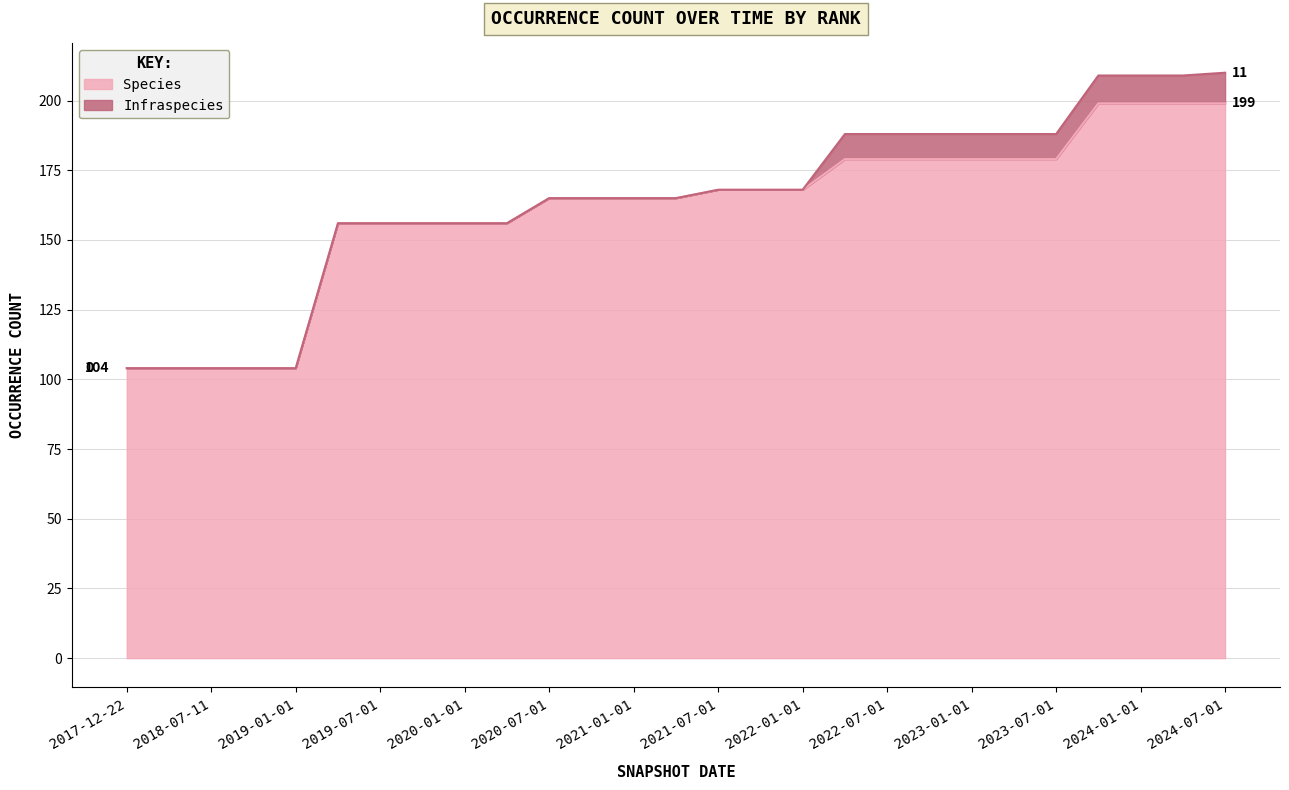

The chart shows a value of 179 at 2023-07-01. True or false?

True